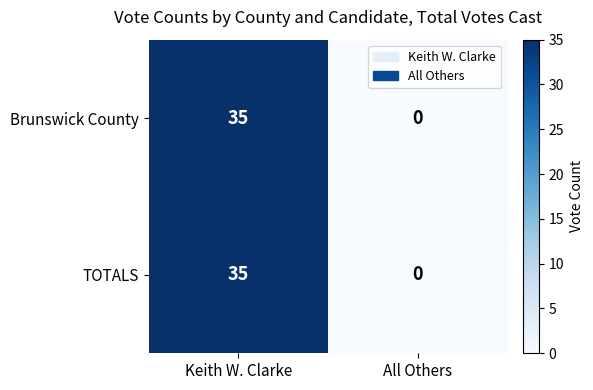

Where is TOTALS nearest to the value 17?

All Others